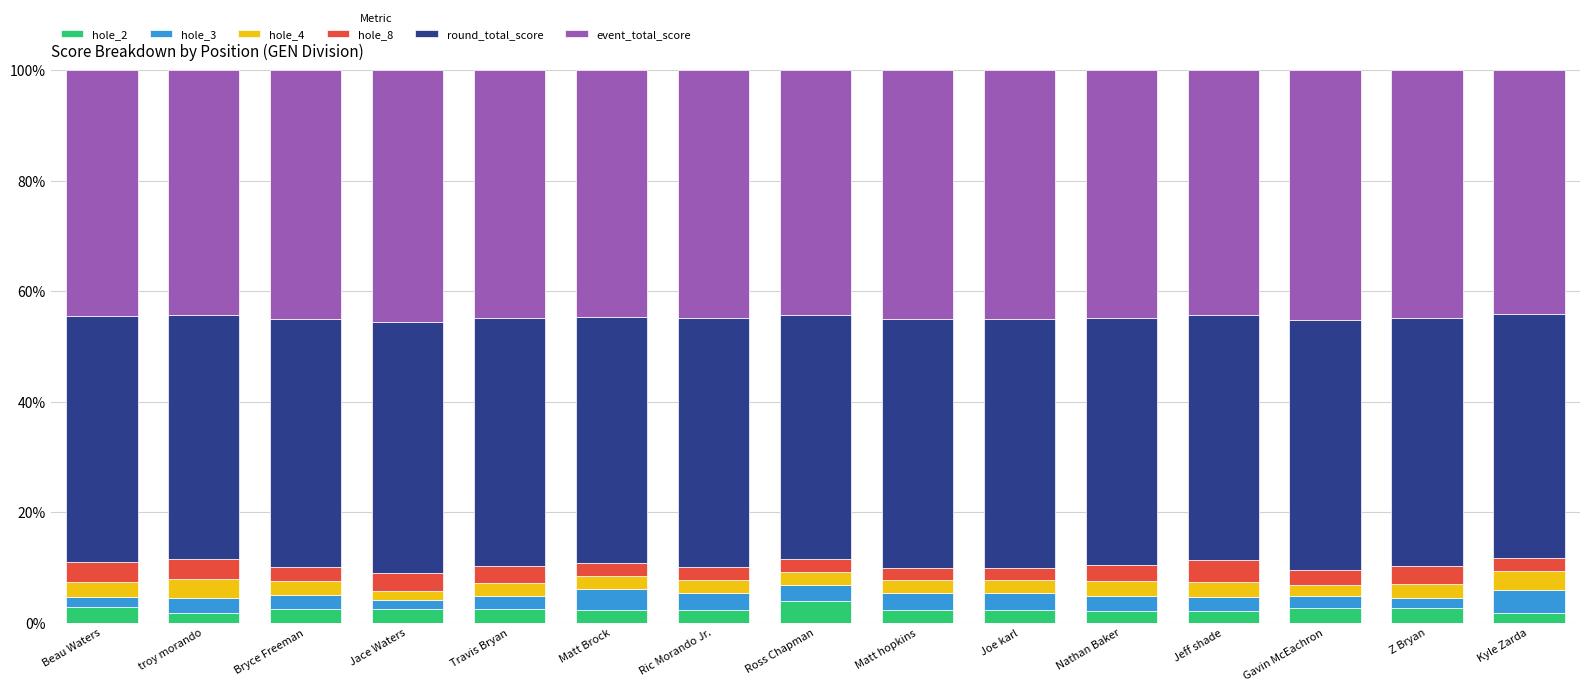

What is the highest value of the hole_2 series?

3.8